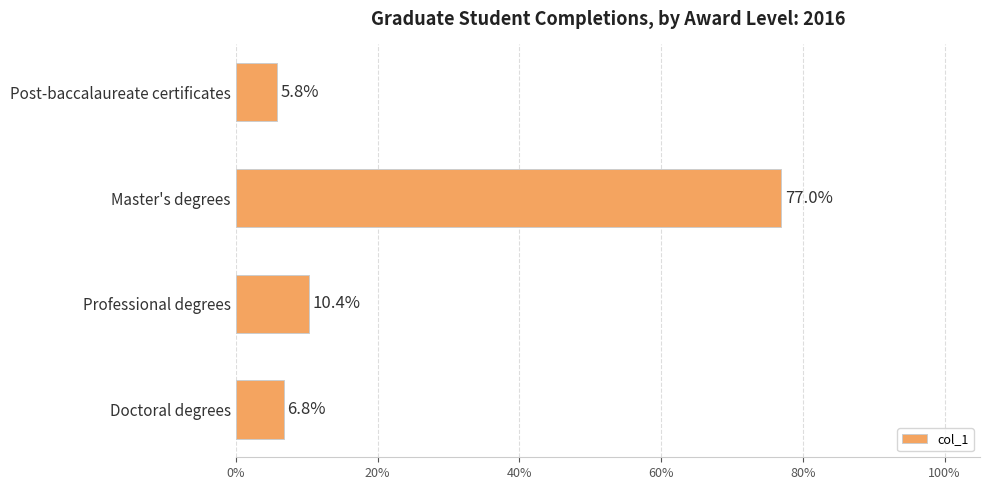

What is the difference between the maximum and second lowest values?

0.7